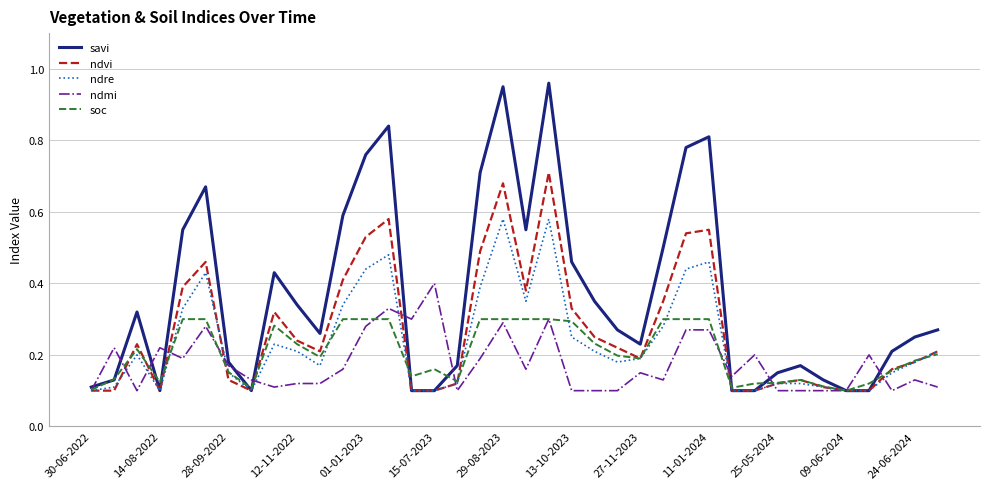

List the series in order of their peak value, lowest first.

soc, ndmi, ndre, ndvi, savi